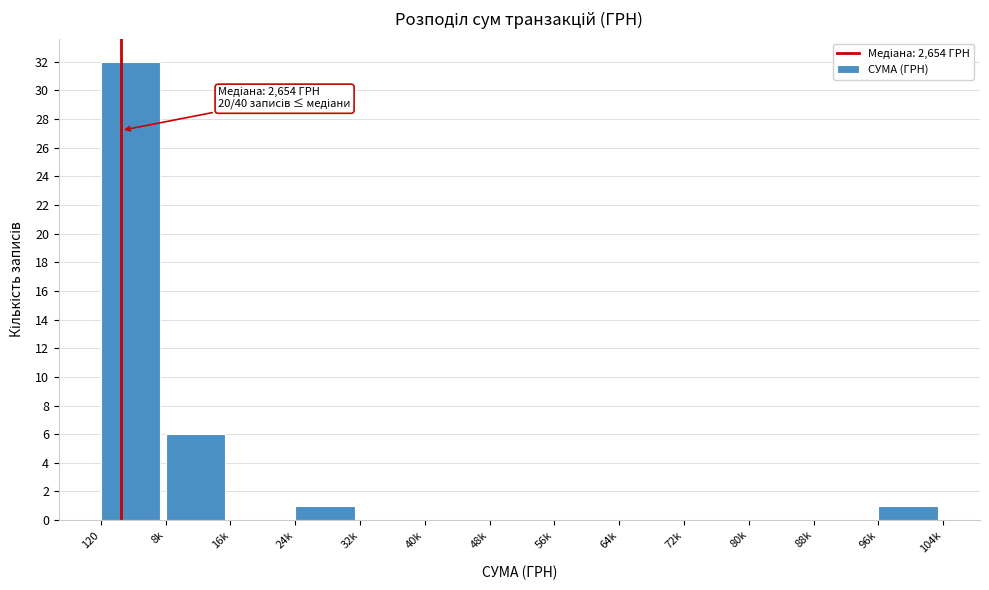

Reading left to right, extract all data points from this chart.

120=32	8k=6	16k=0	24k=1	32k=0	40k=0	48k=0	56k=0	64k=0	72k=0	80k=0	88k=0	96k=1